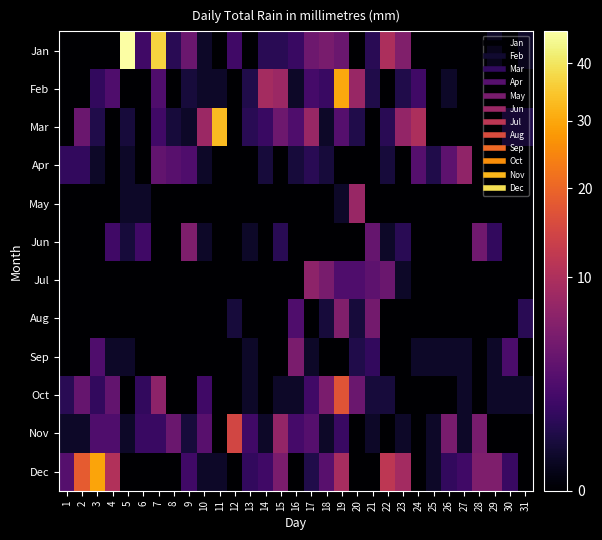

Between 16 and 22, which series saw the biggest shift?

Dec